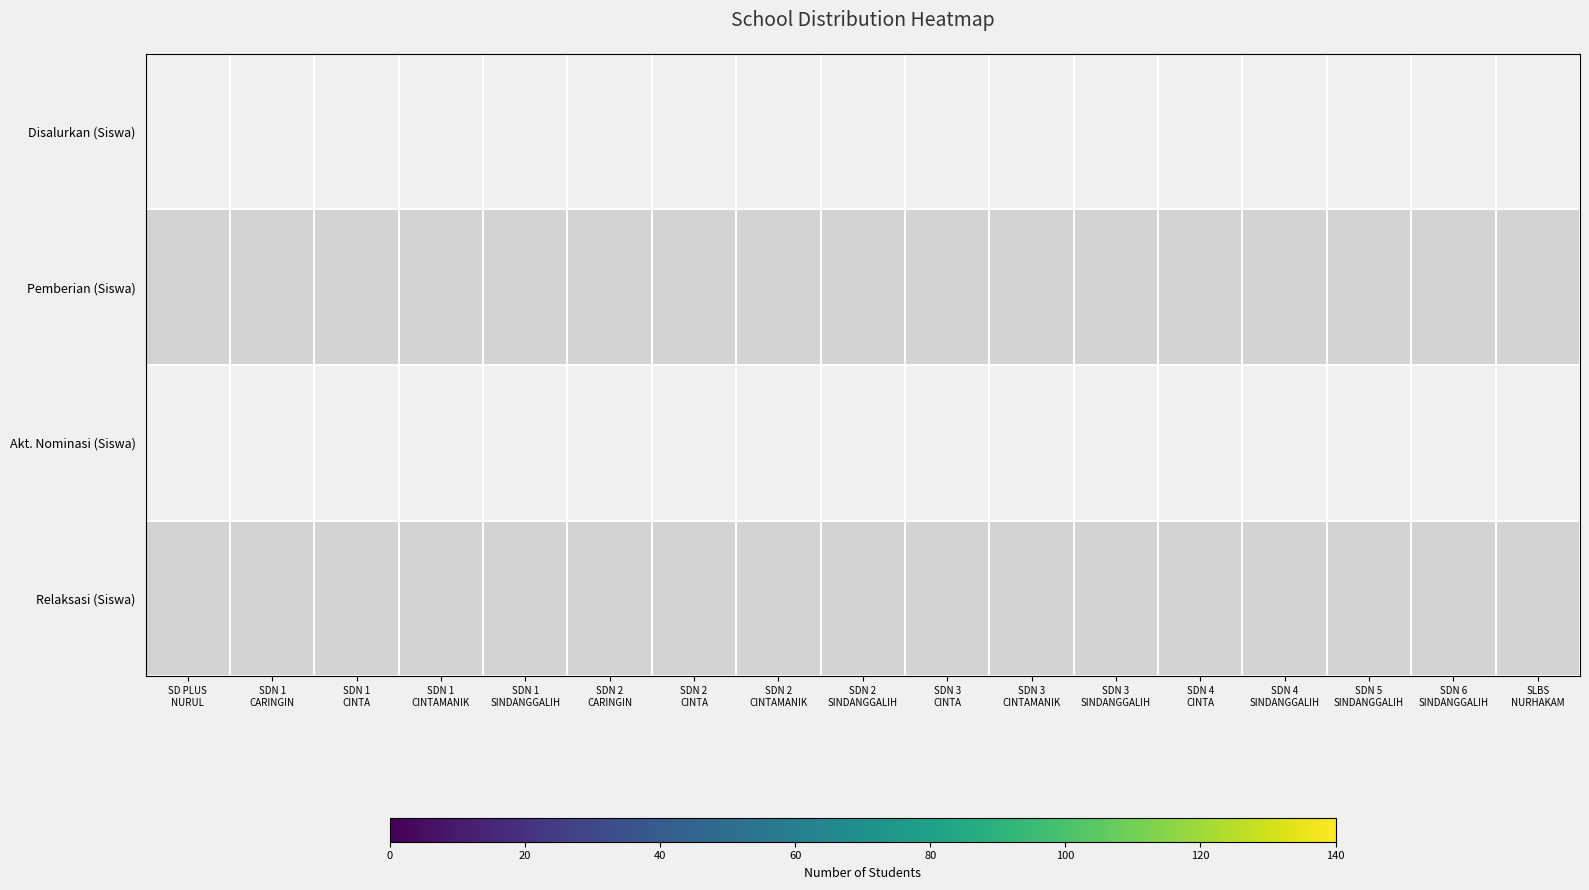

Reading left to right, extract all data points from this chart.

Disalurkan (Siswa): SD PLUS
NURUL=35	SDN 1
CARINGIN=82	SDN 1
CINTA=87	SDN 1
CINTAMANIK=56	SDN 1
SINDANGGALIH=24	SDN 2
CARINGIN=67	SDN 2
CINTA=70	SDN 2
CINTAMANIK=83	SDN 2
SINDANGGALIH=49	SDN 3
CINTA=58	SDN 3
CINTAMANIK=68	SDN 3
SINDANGGALIH=40	SDN 4
CINTA=33	SDN 4
SINDANGGALIH=140	SDN 5
SINDANGGALIH=70	SDN 6
SINDANGGALIH=100	SLBS
NURHAKAM=4
Pemberian (Siswa): SD PLUS
NURUL=27	SDN 1
CARINGIN=60	SDN 1
CINTA=83	SDN 1
CINTAMANIK=56	SDN 1
SINDANGGALIH=24	SDN 2
CARINGIN=67	SDN 2
CINTA=63	SDN 2
CINTAMANIK=79	SDN 2
SINDANGGALIH=47	SDN 3
CINTA=52	SDN 3
CINTAMANIK=48	SDN 3
SINDANGGALIH=36	SDN 4
CINTA=33	SDN 4
SINDANGGALIH=139	SDN 5
SINDANGGALIH=67	SDN 6
SINDANGGALIH=87	SLBS
NURHAKAM=4
Akt. Nominasi (Siswa): SD PLUS
NURUL=0	SDN 1
CARINGIN=22	SDN 1
CINTA=4	SDN 1
CINTAMANIK=0	SDN 1
SINDANGGALIH=0	SDN 2
CARINGIN=0	SDN 2
CINTA=7	SDN 2
CINTAMANIK=0	SDN 2
SINDANGGALIH=2	SDN 3
CINTA=1	SDN 3
CINTAMANIK=20	SDN 3
SINDANGGALIH=4	SDN 4
CINTA=0	SDN 4
SINDANGGALIH=1	SDN 5
SINDANGGALIH=0	SDN 6
SINDANGGALIH=0	SLBS
NURHAKAM=0
Relaksasi (Siswa): SD PLUS
NURUL=8	SDN 1
CARINGIN=0	SDN 1
CINTA=0	SDN 1
CINTAMANIK=0	SDN 1
SINDANGGALIH=0	SDN 2
CARINGIN=0	SDN 2
CINTA=0	SDN 2
CINTAMANIK=4	SDN 2
SINDANGGALIH=0	SDN 3
CINTA=5	SDN 3
CINTAMANIK=0	SDN 3
SINDANGGALIH=0	SDN 4
CINTA=0	SDN 4
SINDANGGALIH=0	SDN 5
SINDANGGALIH=3	SDN 6
SINDANGGALIH=13	SLBS
NURHAKAM=0